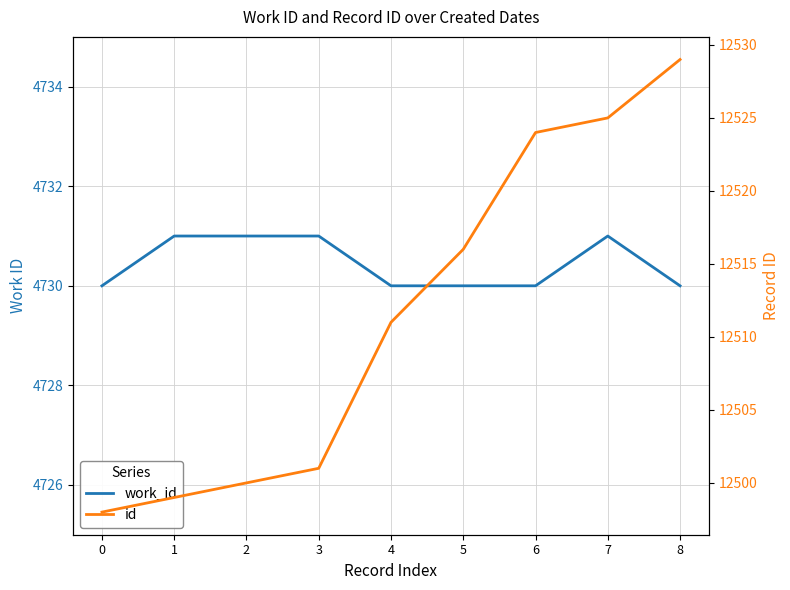

How many values in the id series are below 12511?

4